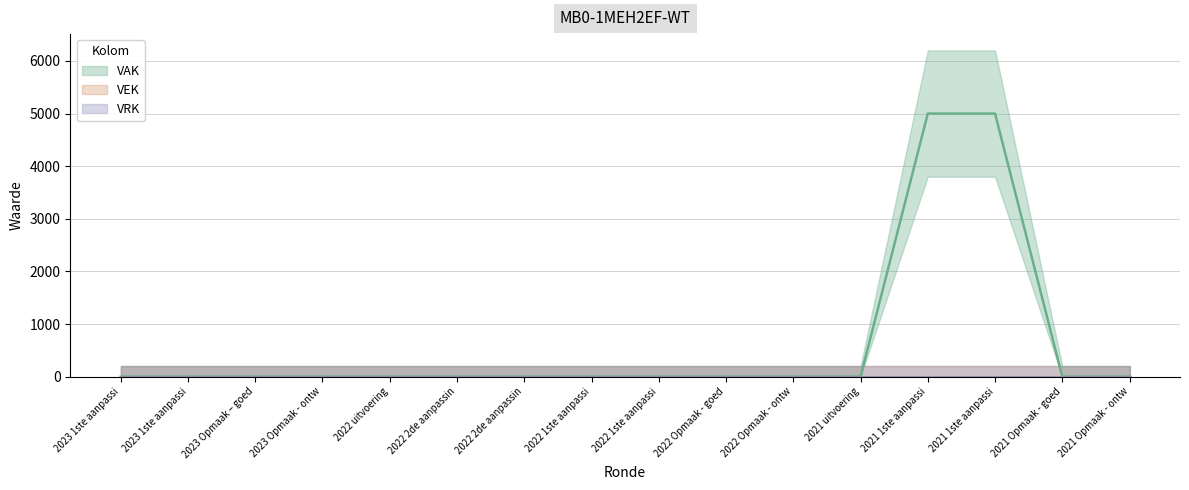

List the labels in order of VAK value, largest first.

2021 1ste aanpassing - goedgekeurd, 2021 1ste aanpassing – ontwerp, 2023 1ste aanpassing – goedgekeurd, 2023 1ste aanpassing – ontwerp, 2023 Opmaak – goedgekeurd, 2023 Opmaak - ontwerp, 2022 uitvoering, 2022 2de aanpassing – goedgekeurd, 2022 2de aanpassing – ontwerp, 2022 1ste aanpassing – goedgekeurd, 2022 1ste aanpassing – ontwerp, 2022 Opmaak - goedgekeurd, 2022 Opmaak - ontwerp, 2021 uitvoering, 2021 Opmaak - goedgekeurd, 2021 Opmaak - ontwerp